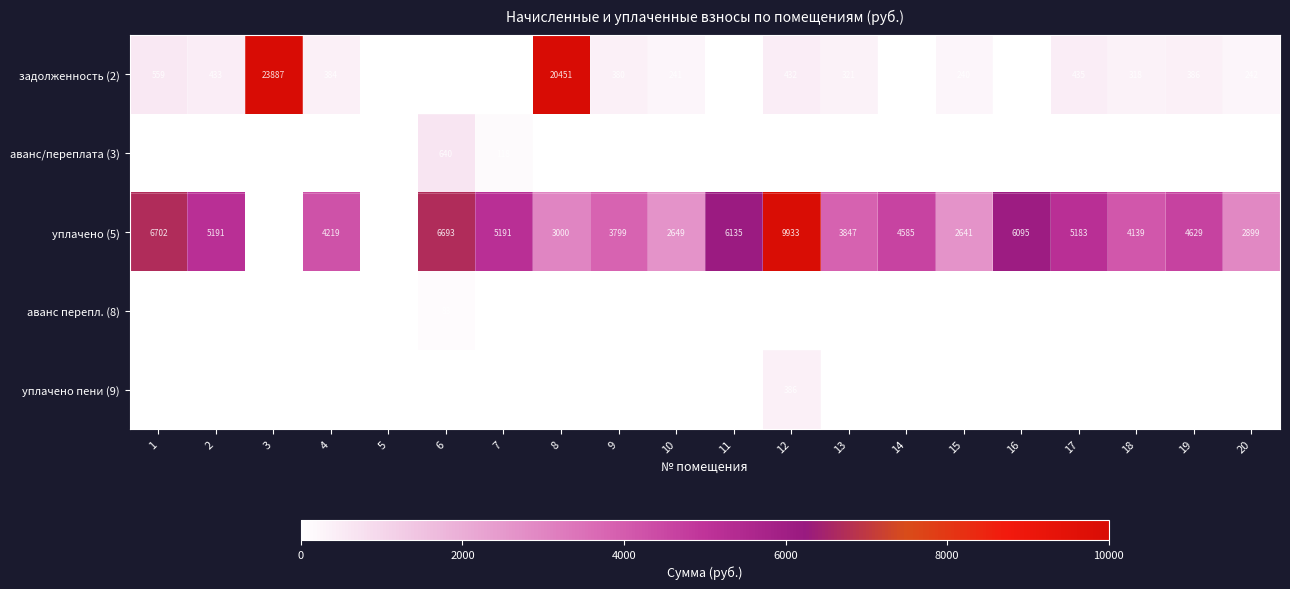

True or false: уплачено (5) has a value of 1609 at 15.

False